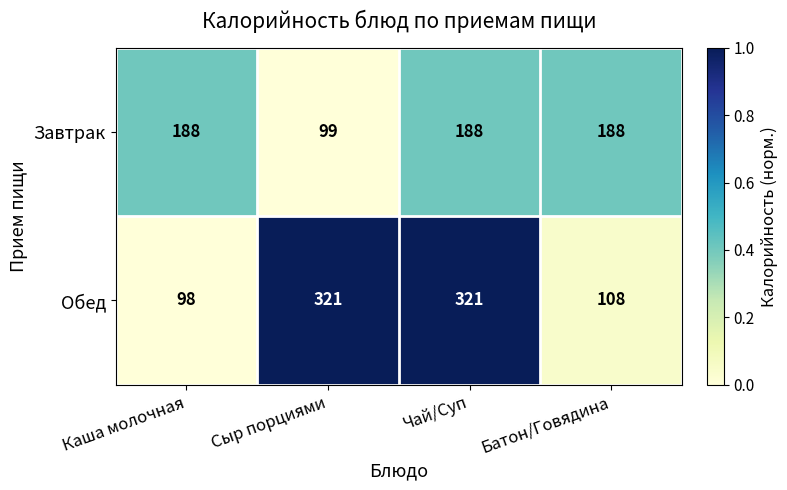

What is the total value across all series at Сыр порциями?

420